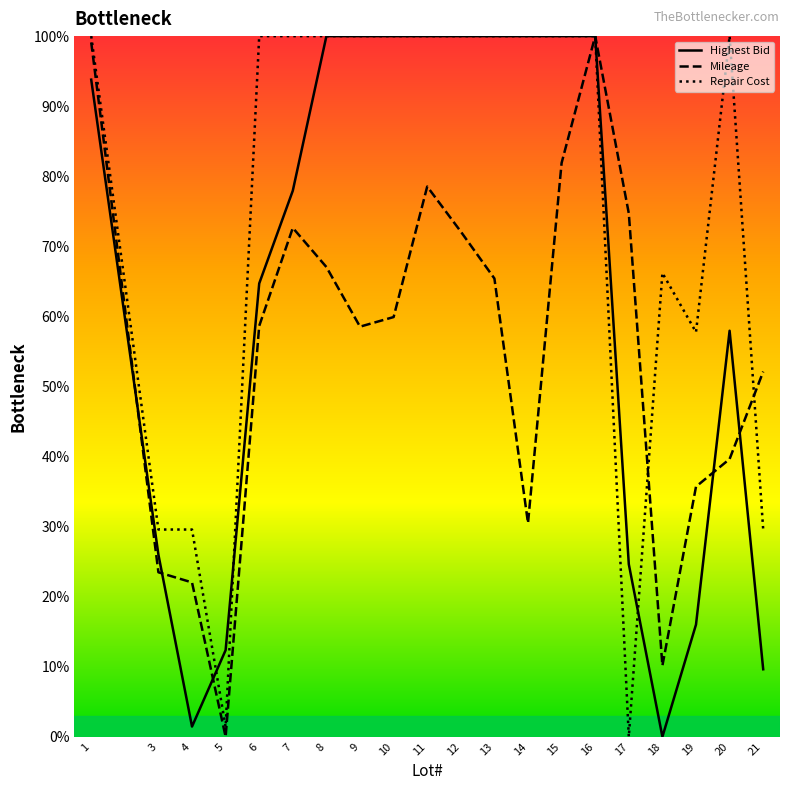

Does the chart have visible grid lines?

No